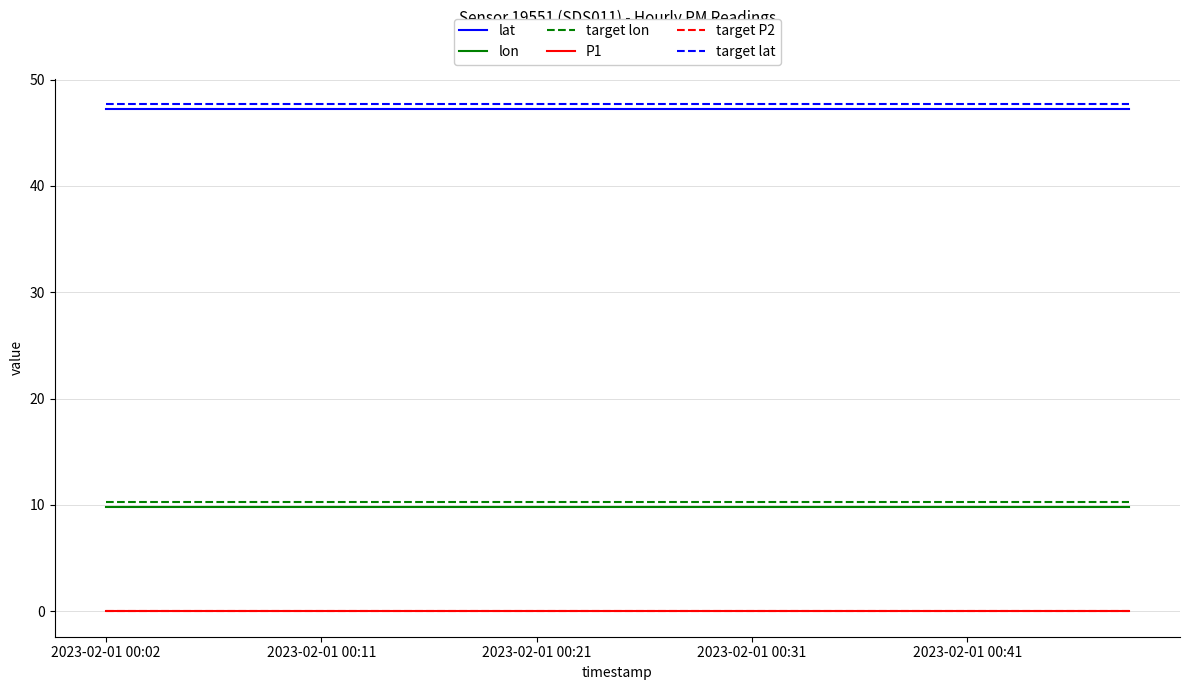

True or false: target P2 and lat cross at least once.

False